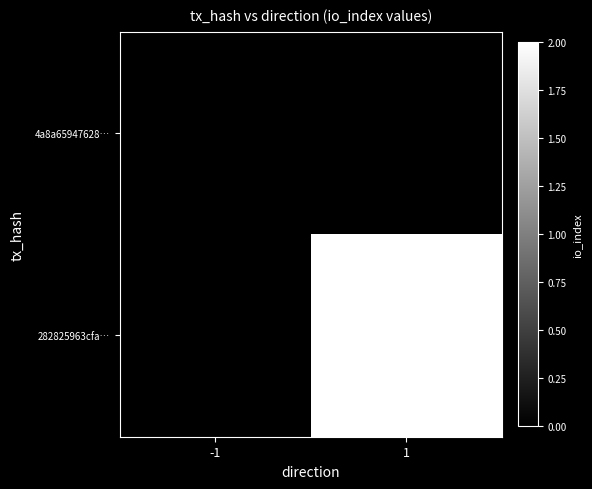

Reading left to right, list all the values displayed in this chart.

4a8a65947628…: -1=0	1=0
282825963cfa…: -1=0	1=2